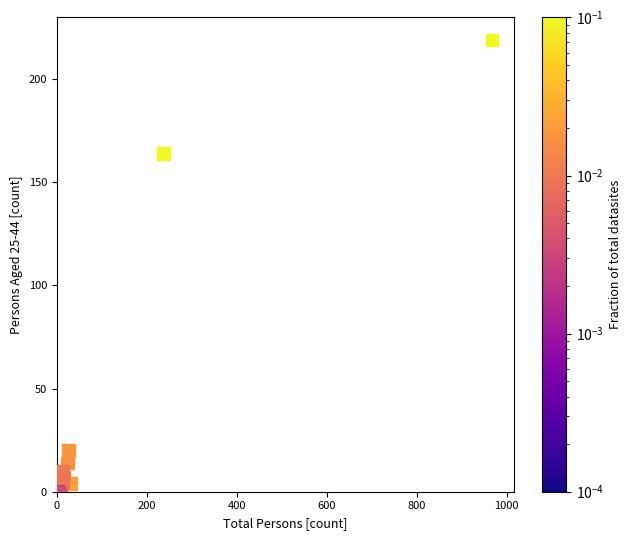

What Y value in the scatter plot is closest to 109?

164